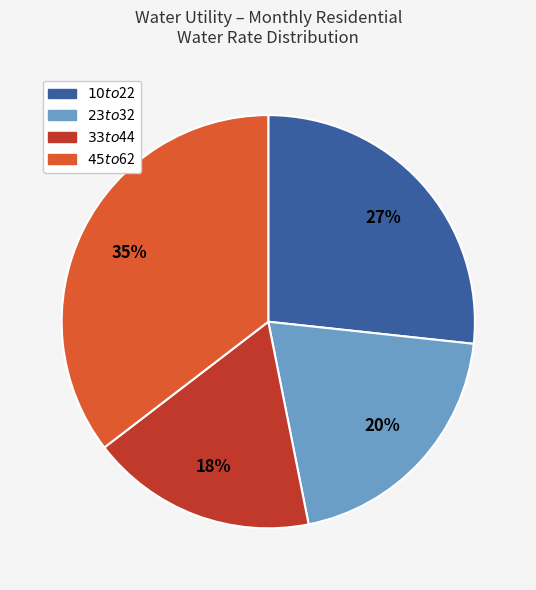

Does any single category account for the majority?

No